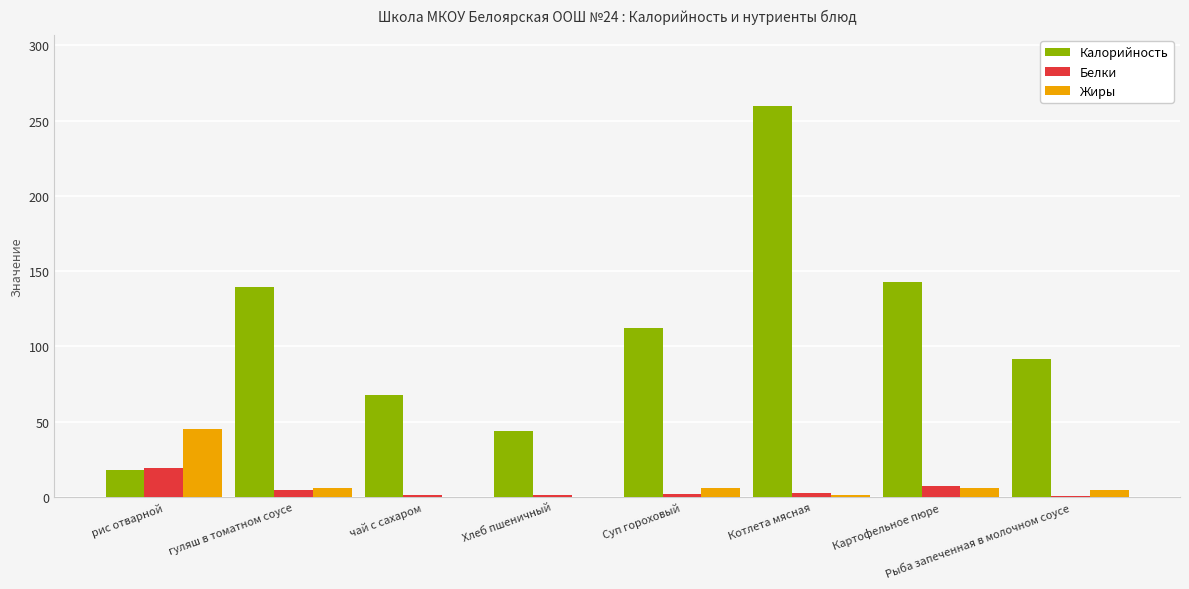

How many categories are shown in the chart?

8